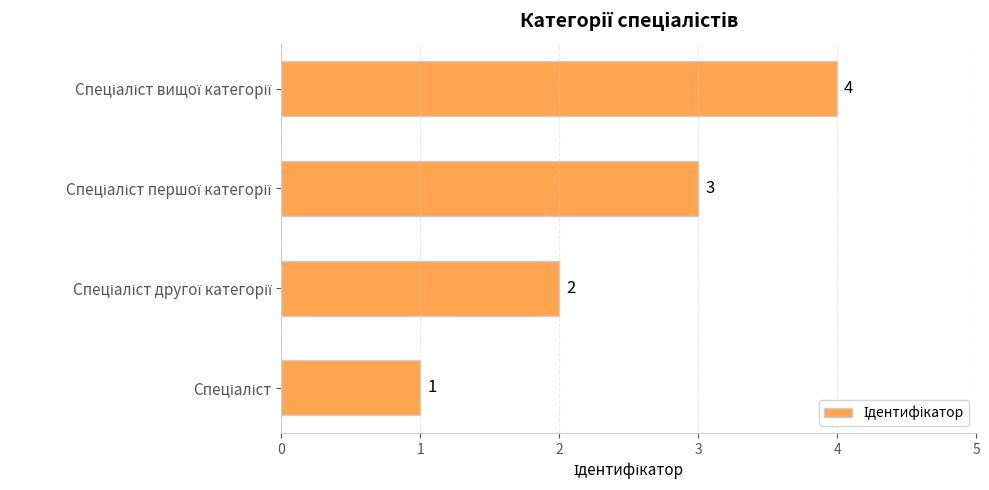

What is the sum of all values?

10